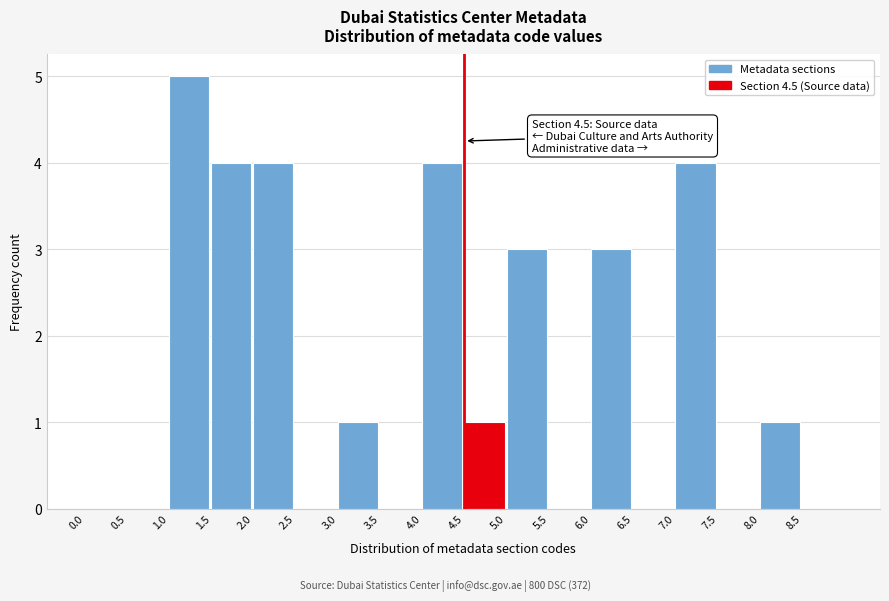

Which range on the x-axis has the tallest bar?

1.0 to 1.5